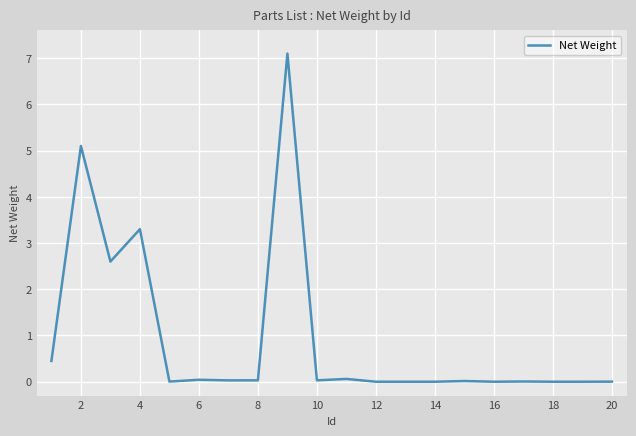

What is the maximum value shown in the chart?

7.1